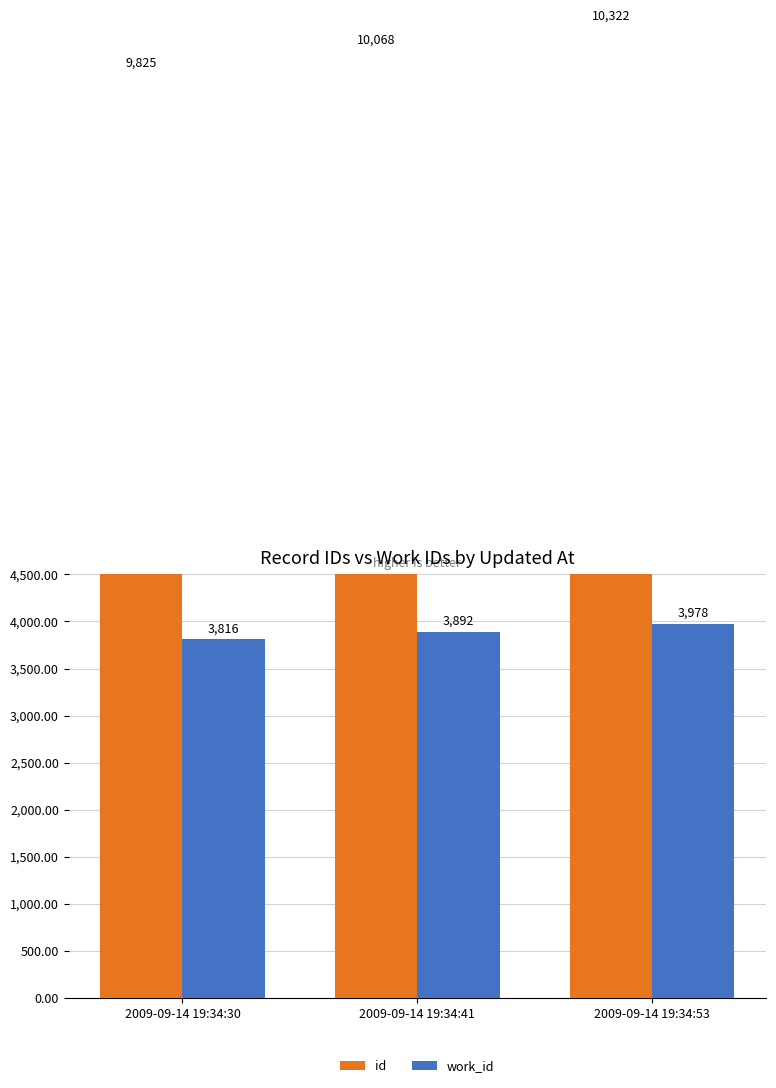

Which series changed the most between 2009-09-14 19:34:30 and 2009-09-14 19:34:53?

id